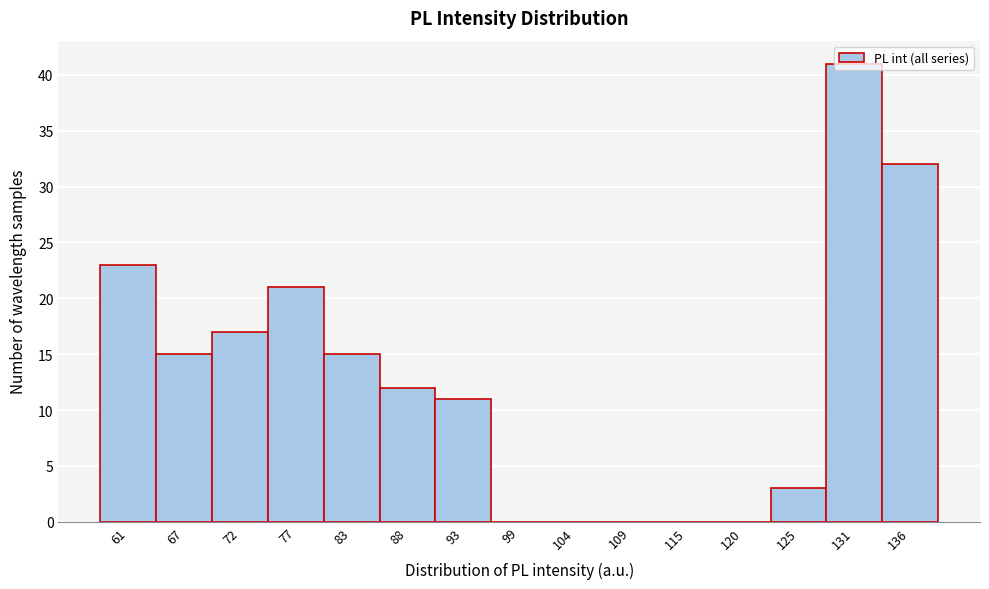

How tall is the bar that spans 75 to 80 on the x-axis? Neither the bar edges nor the heights are printed on the chart, so give them approximately, as read against the axes.

21